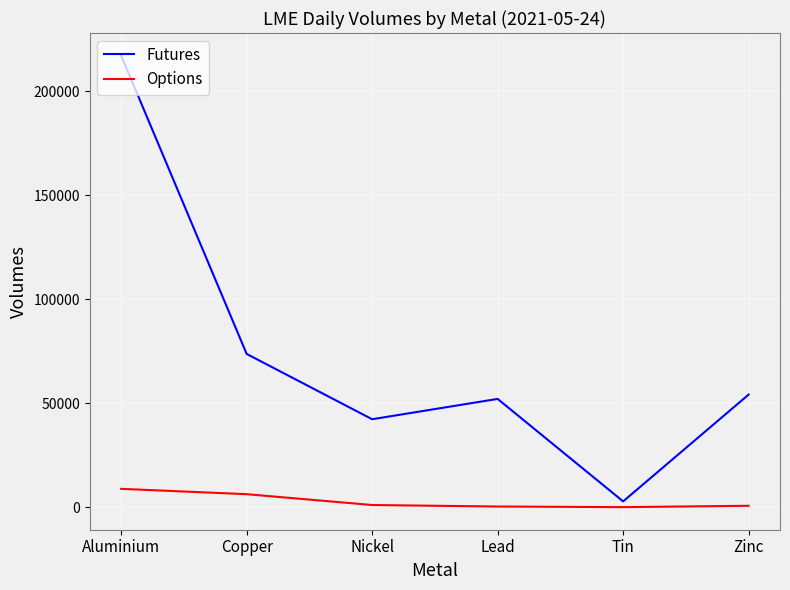

Which series has the widest spread of values?

Futures